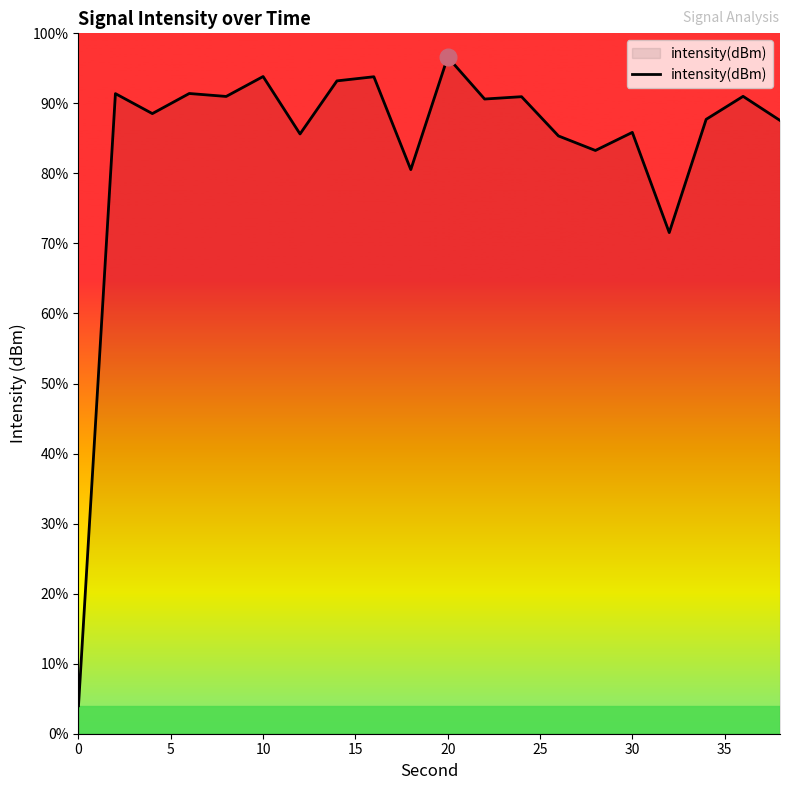

How many points are higher than both their immediate neighbors (excluding endpoints)?

8